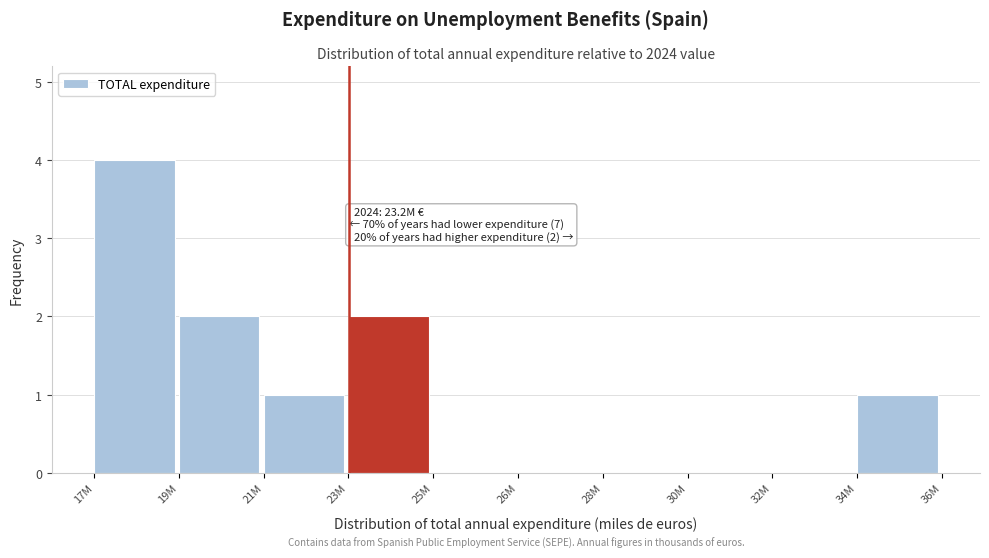

Reading left to right, extract all data points from this chart.

17M=4	19M=2	21M=1	23M=2	25M=0	26M=0	28M=0	30M=0	32M=0	34M=1